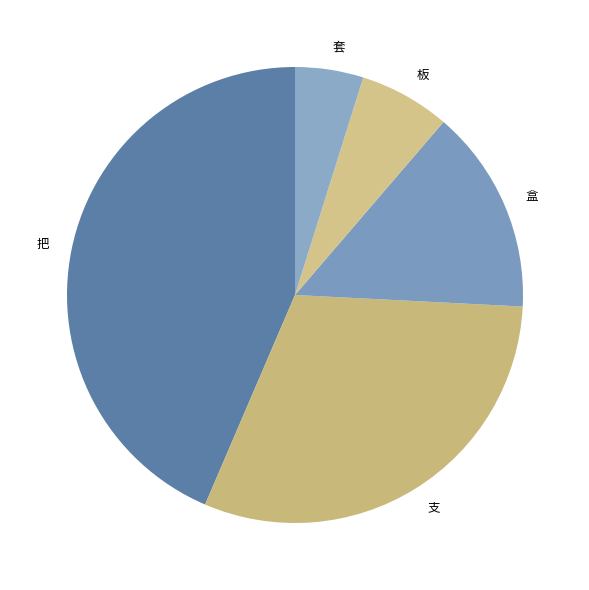

True or false: 支 accounts for 22% of the total.

False